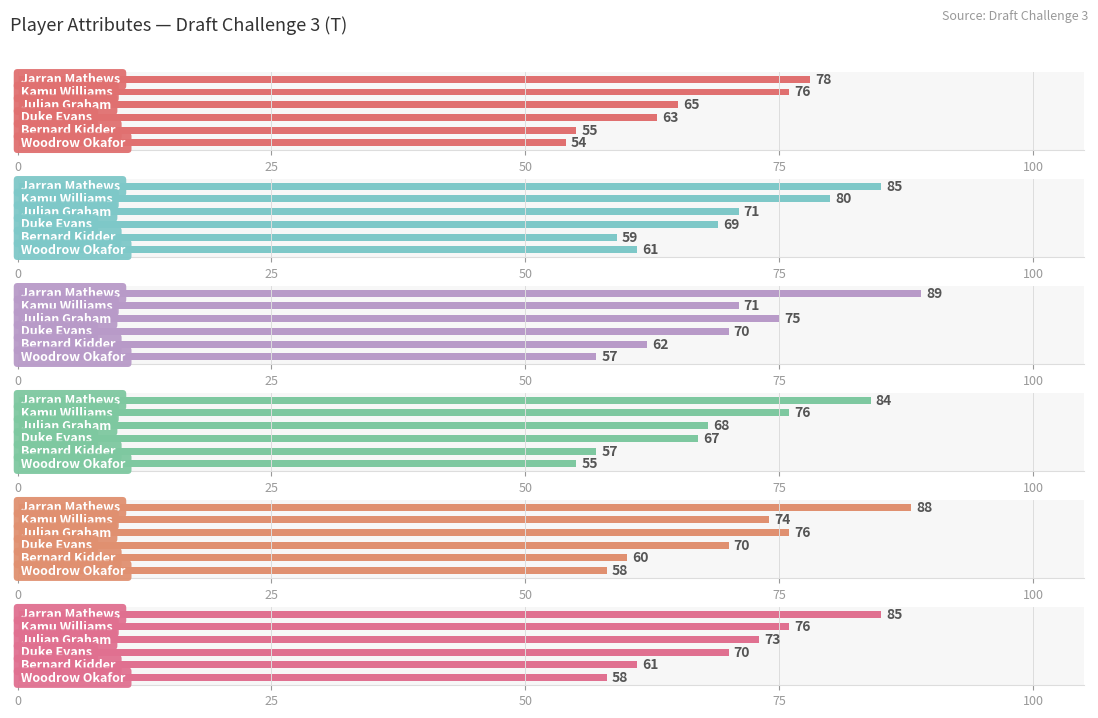

What is the difference between the mental values at 50 and 25?

3